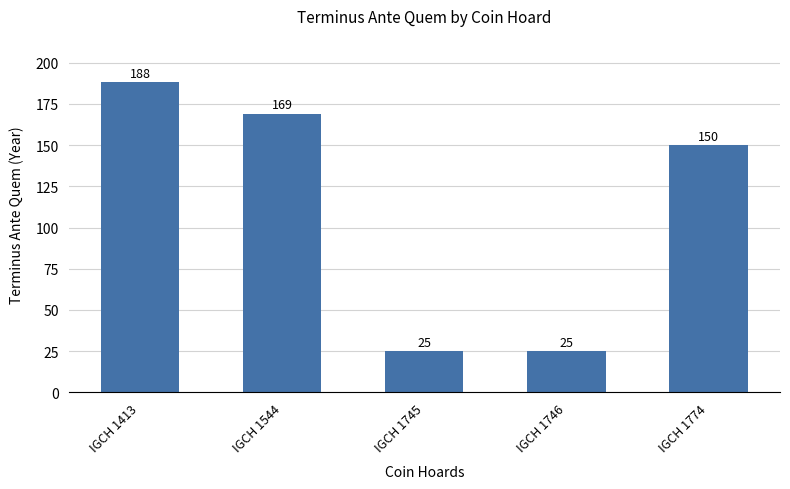

What is the change in value from IGCH 1413 to IGCH 1774?

-38